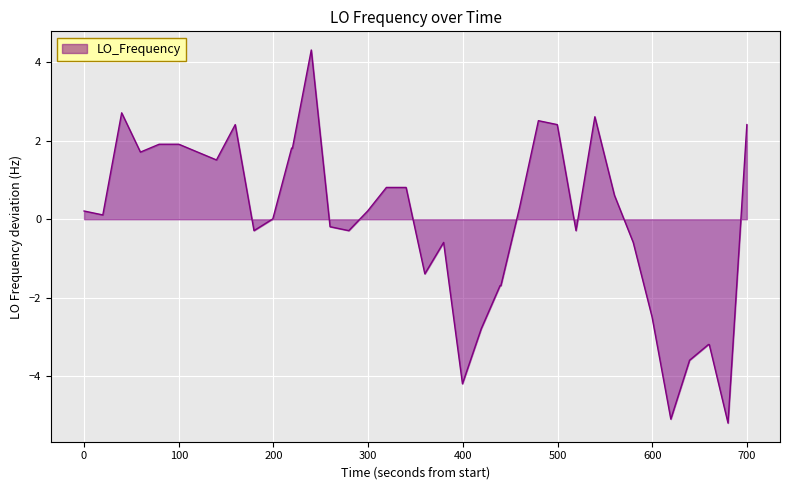

What is the greatest value displayed?

4.3